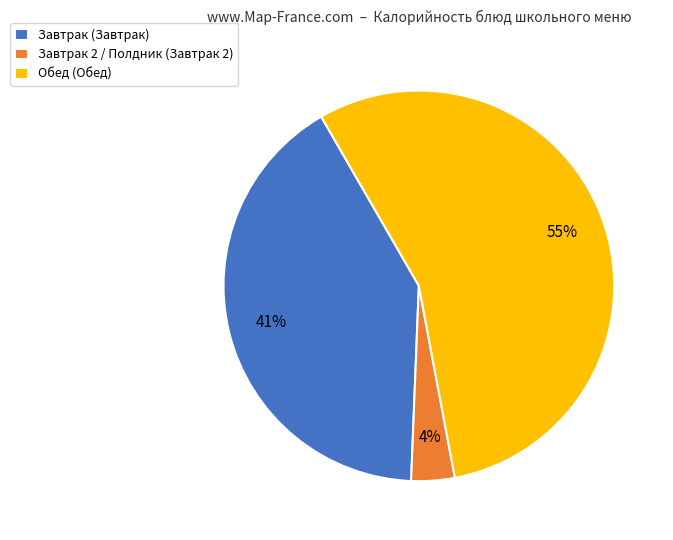

Combined, do Обед (Обед) and Завтрак 2 / Полдник (Завтрак 2) account for over 50%?

Yes